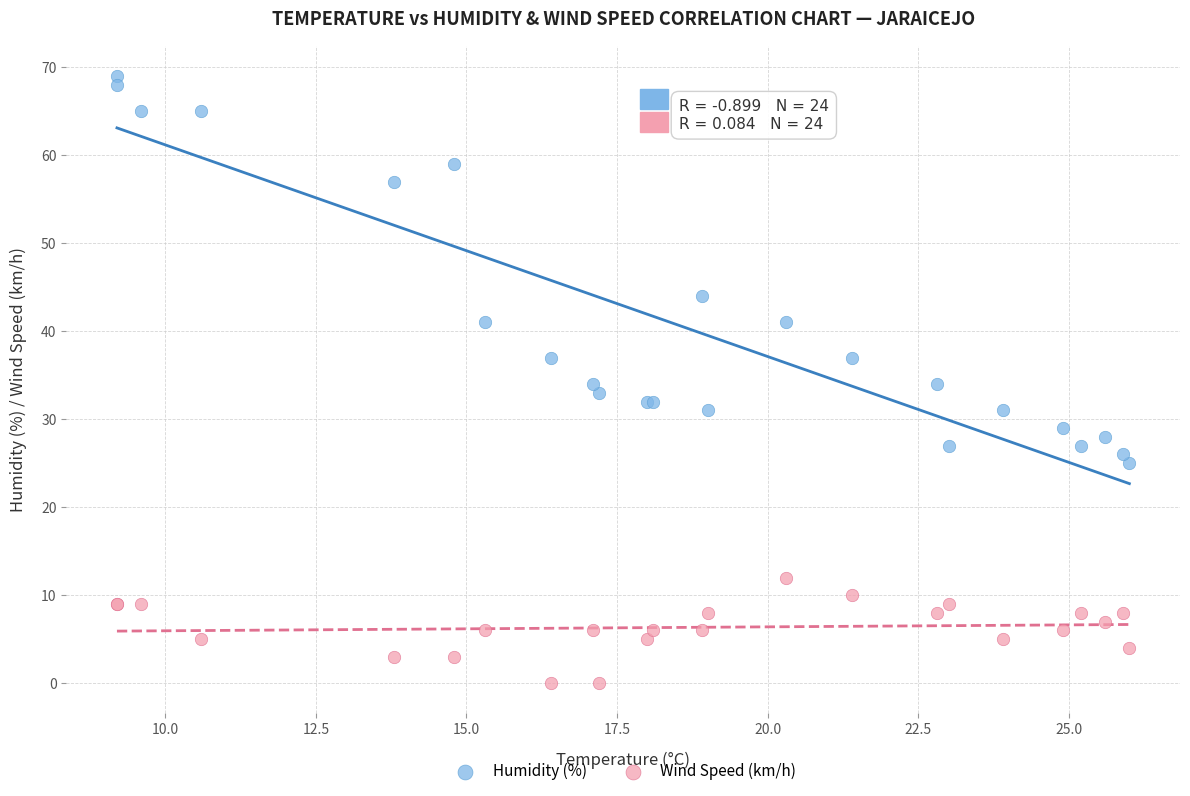

In the Humidity (%) series, what Y value is closest to 47?

44